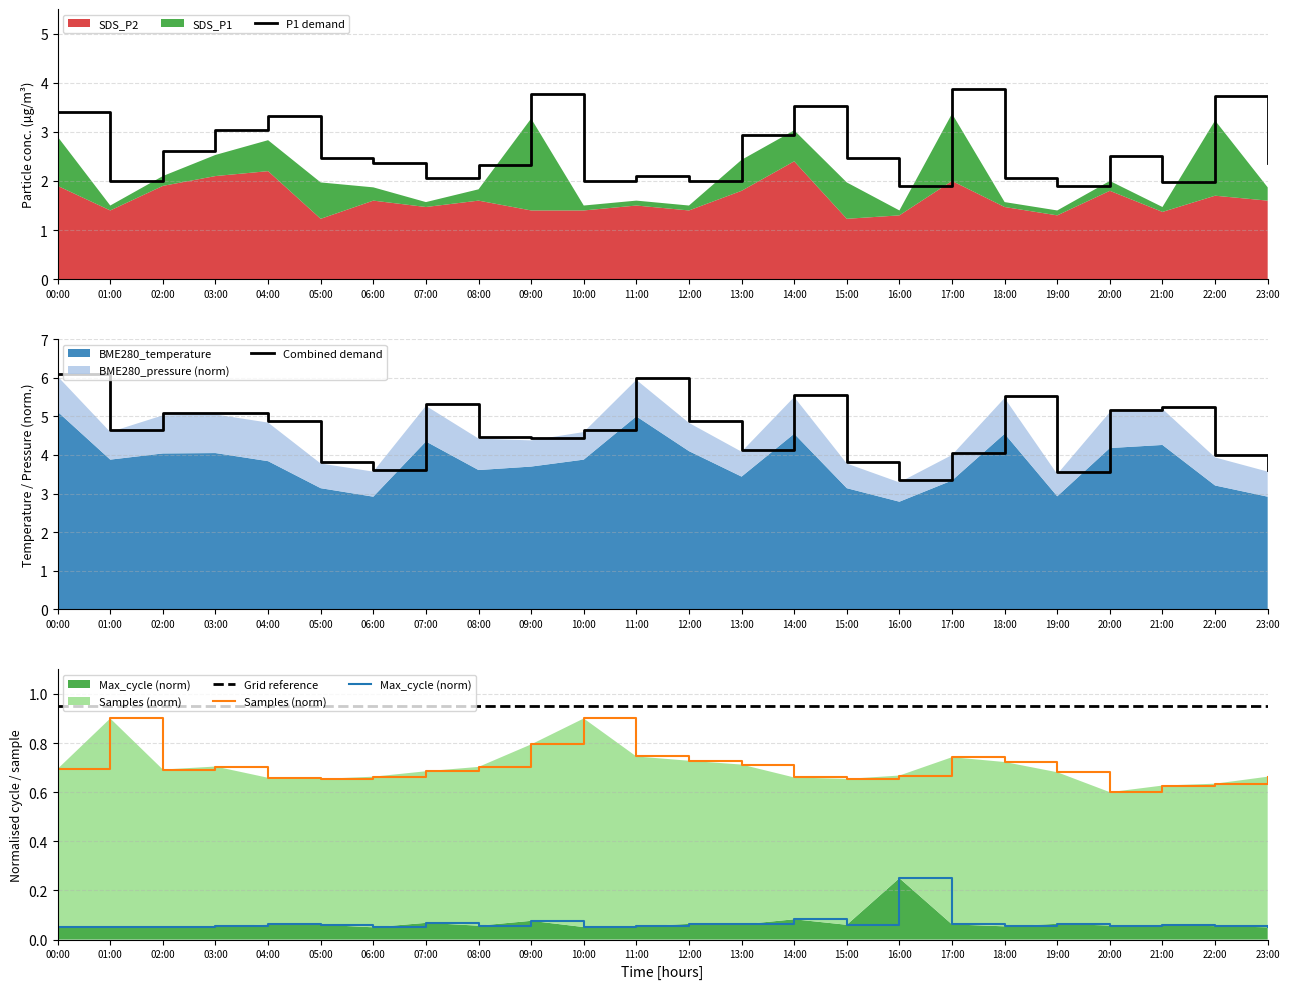

The value of Max_cycle (norm) at 09:00 is 0.1. True or false?

True